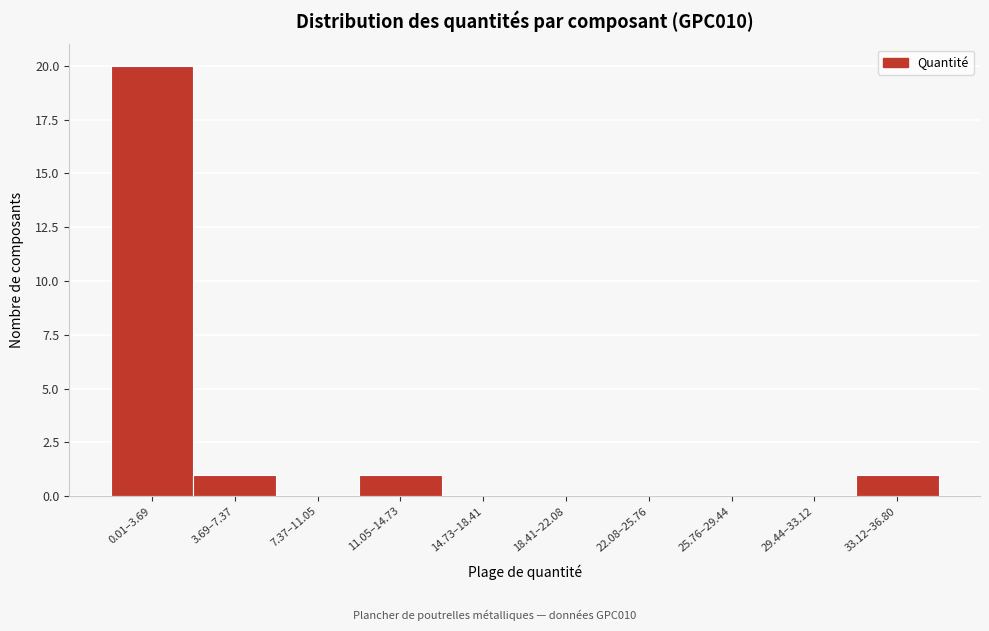

Reading left to right, transcribe all the data shown in this chart.

0.01–3.69=20	3.69–7.37=1	7.37–11.05=0	11.05–14.73=1	14.73–18.41=0	18.41–22.08=0	22.08–25.76=0	25.76–29.44=0	29.44–33.12=0	33.12–36.80=1